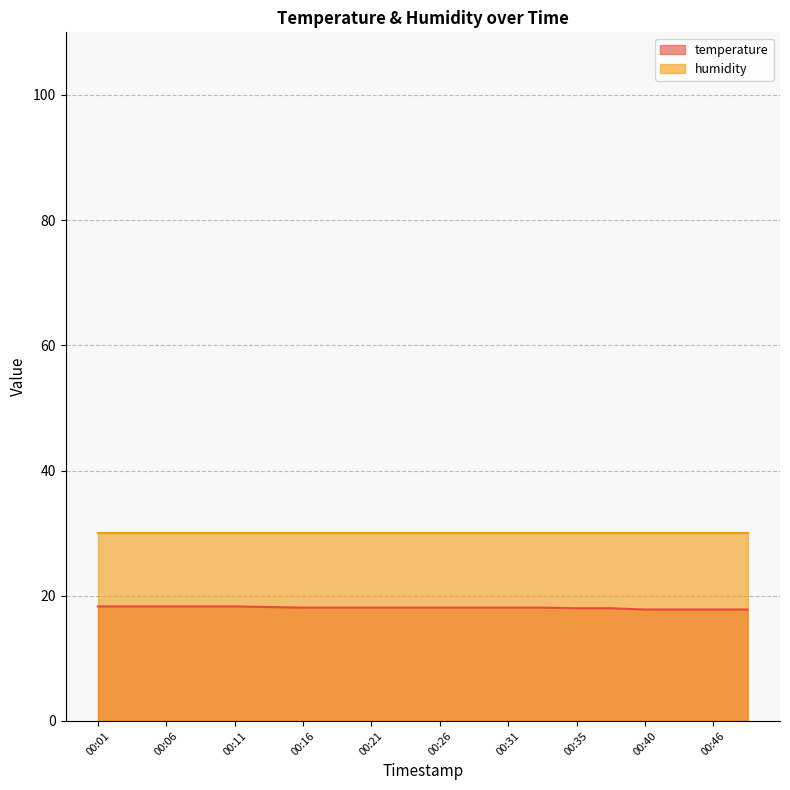

What is the minimum value shown in the chart?

17.8